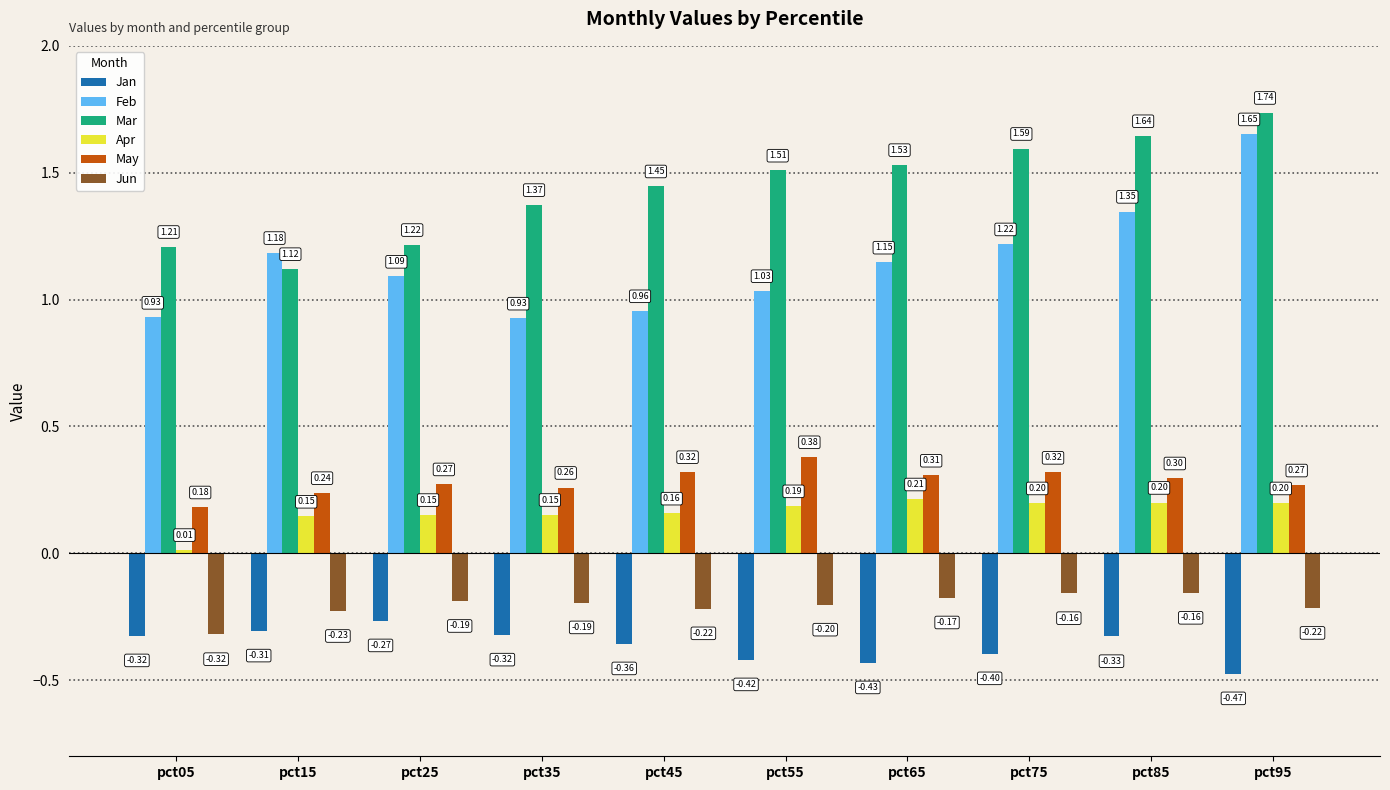

At how many categories does at least one series exceed 0?

10